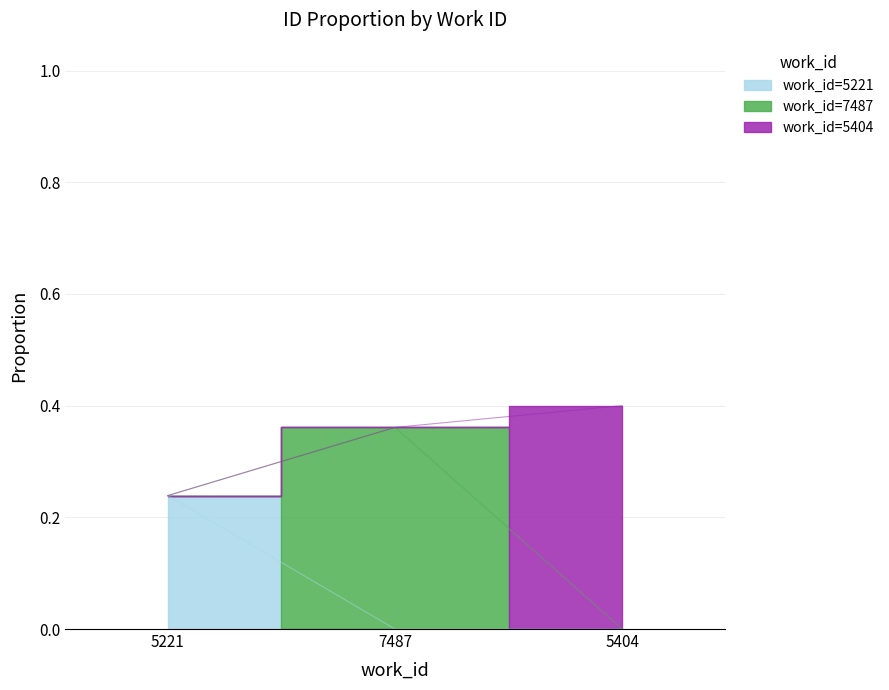

What is the difference between the maximum and minimum values?

0.2